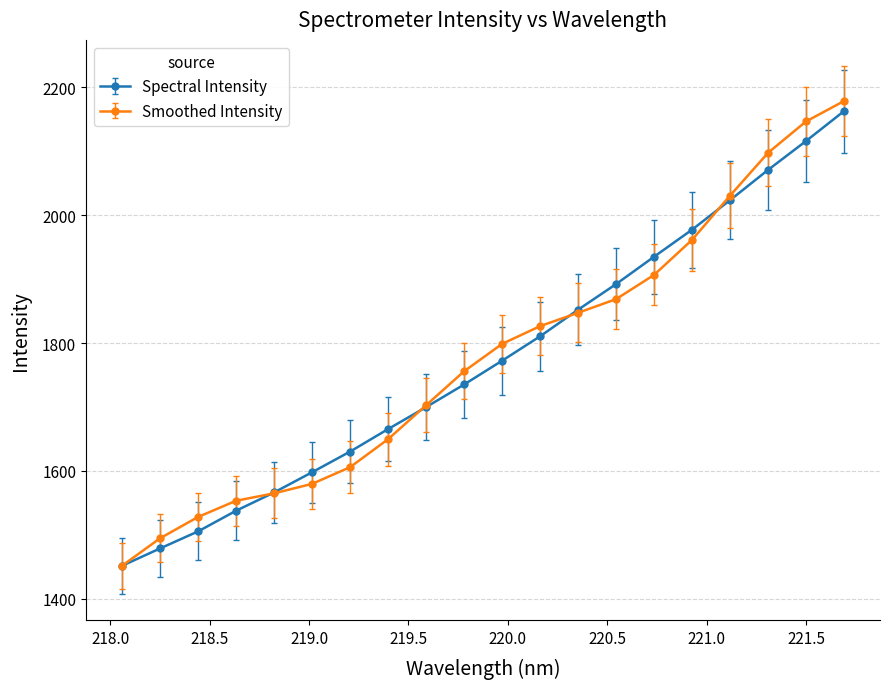

What is the maximum value shown in the chart?

2178.2